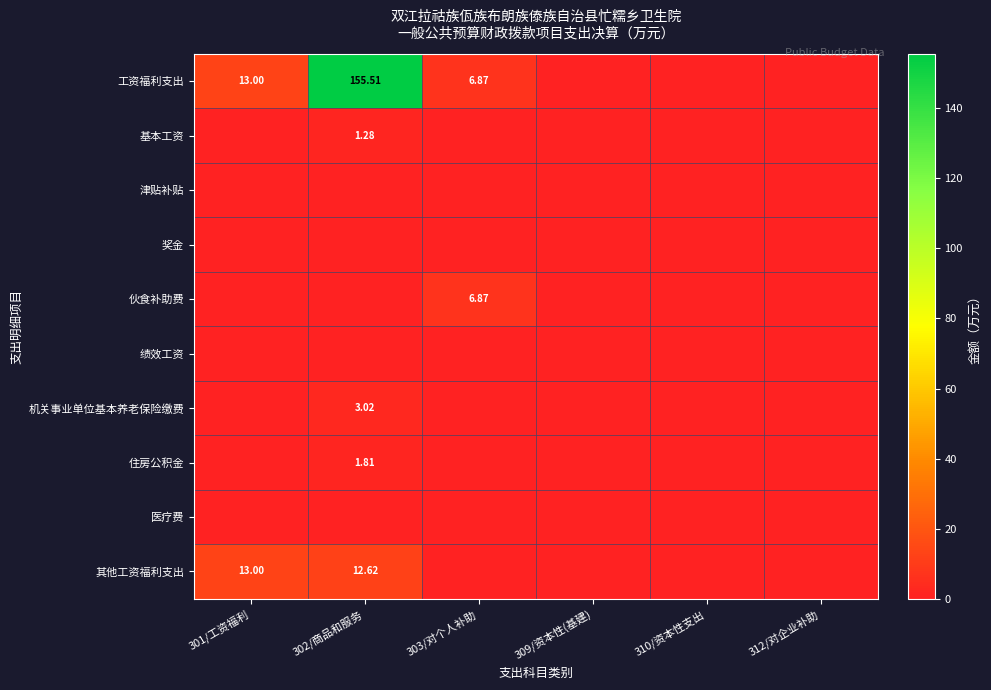

Which series has the widest spread of values?

工资福利支出